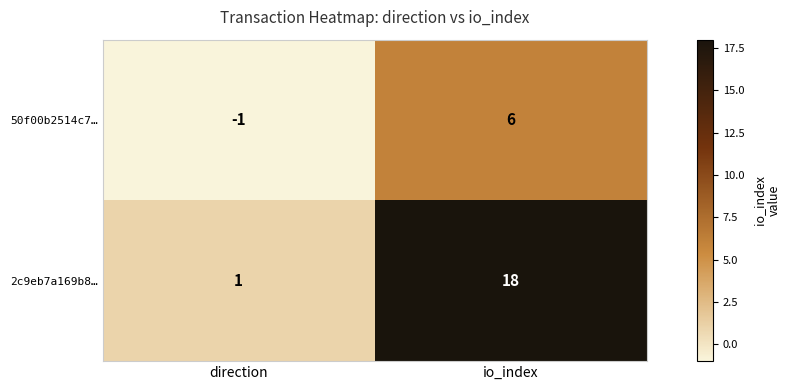

The 50f00b2514c7… series shows 10 at io_index. True or false?

False